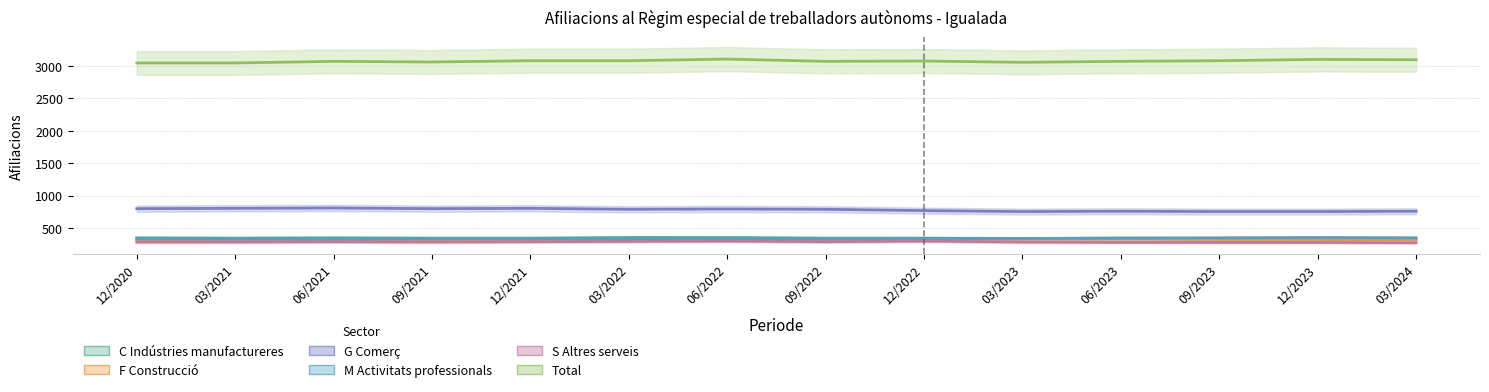

What is the minimum value shown in the chart?

275